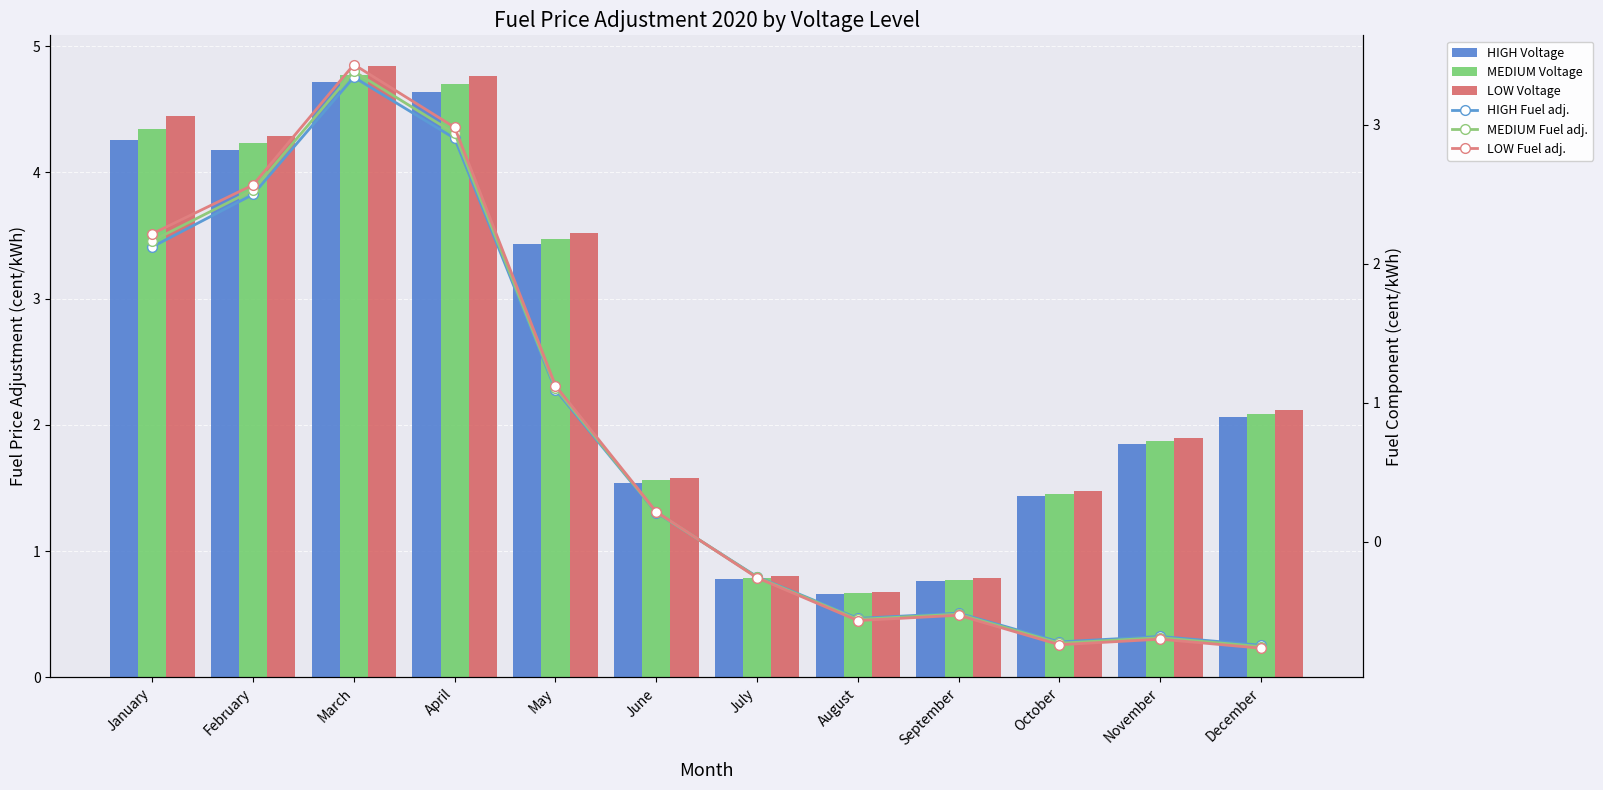

Reading left to right, list all the values displayed in this chart.

HIGH Voltage: 4.3	4.2	4.7	4.6	3.4	1.5	0.8	0.7	0.8	1.4	1.8	2.1
MEDIUM Voltage: 4.3	4.2	4.8	4.7	3.5	1.6	0.8	0.7	0.8	1.5	1.9	2.1
LOW Voltage: 4.4	4.3	4.8	4.8	3.5	1.6	0.8	0.7	0.8	1.5	1.9	2.1
HIGH Fuel adj.: 2.1	2.5	3.3	2.9	1.1	0.2	-0.3	-0.6	-0.5	-0.7	-0.7	-0.7
MEDIUM Fuel adj.: 2.2	2.5	3.4	2.9	1.1	0.2	-0.3	-0.6	-0.5	-0.7	-0.7	-0.8
LOW Fuel adj.: 2.2	2.6	3.4	3.0	1.1	0.2	-0.3	-0.6	-0.5	-0.7	-0.7	-0.8